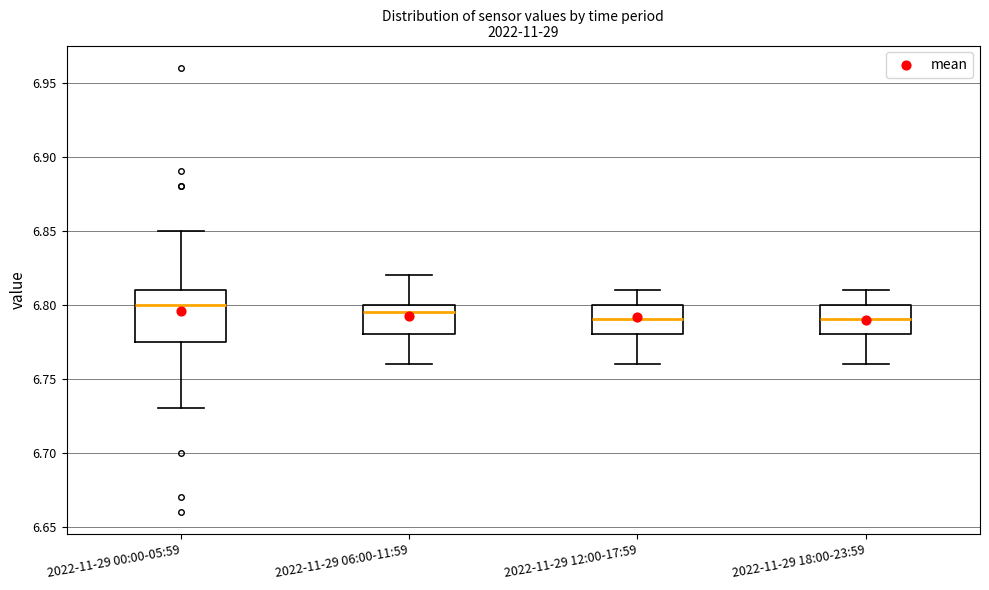

Where does the lower whisker of the box for 2022-11-29 18:00-23:59 end on the y-axis? The values are not printed on the chart, so give them approximately, as read against the axis.

6.760